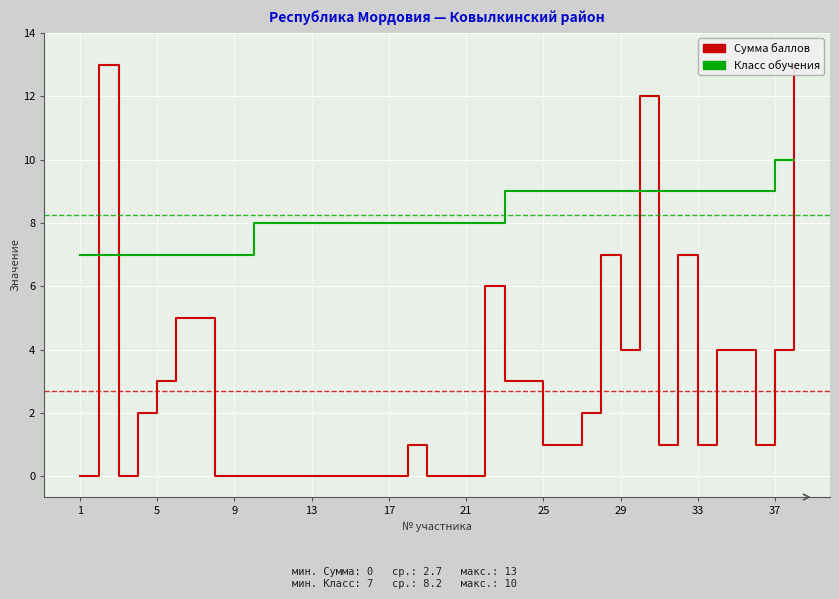

How many values in the Сумма баллов series exceed 1?

17